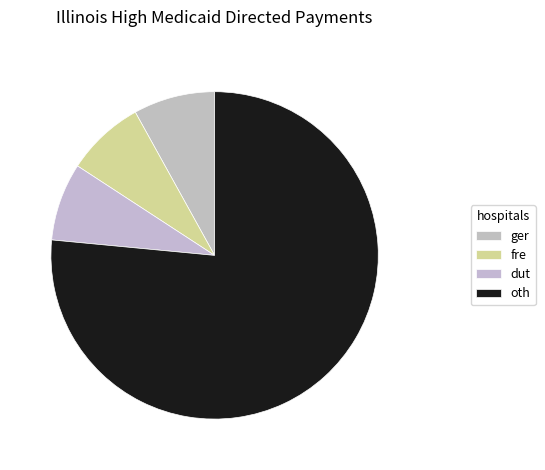

Count the number of slices in the pie.

4